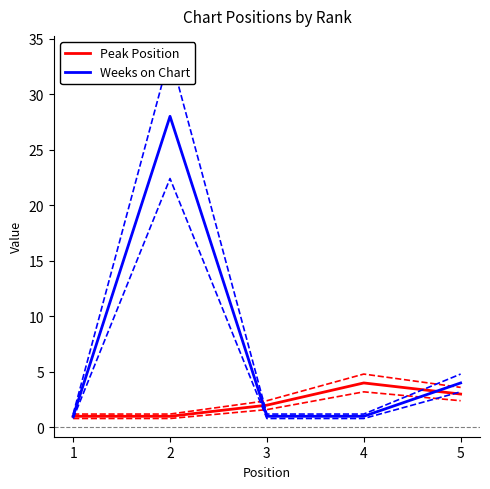

What is the sum of all Weeks on Chart values?

35